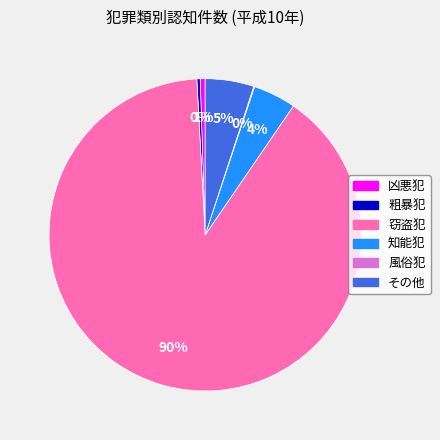

The 窃盗犯 slice represents 75% of the pie. True or false?

False